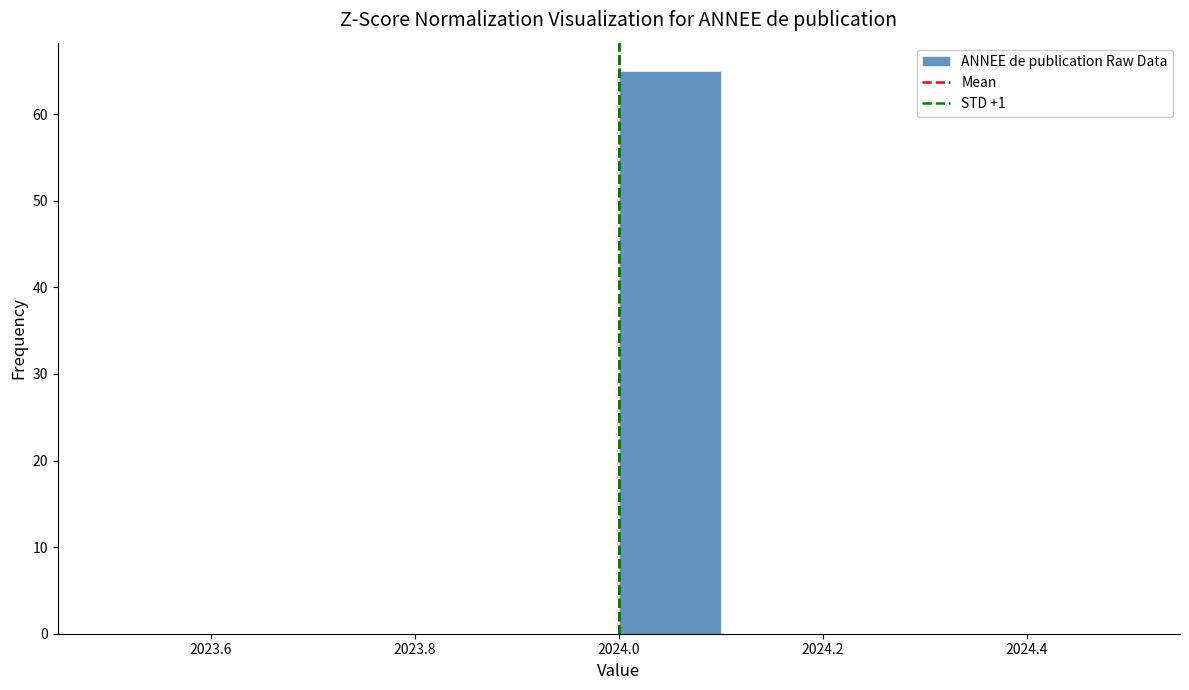

Over which range of the x-axis is the bar tallest?

2024.0 to 2024.1